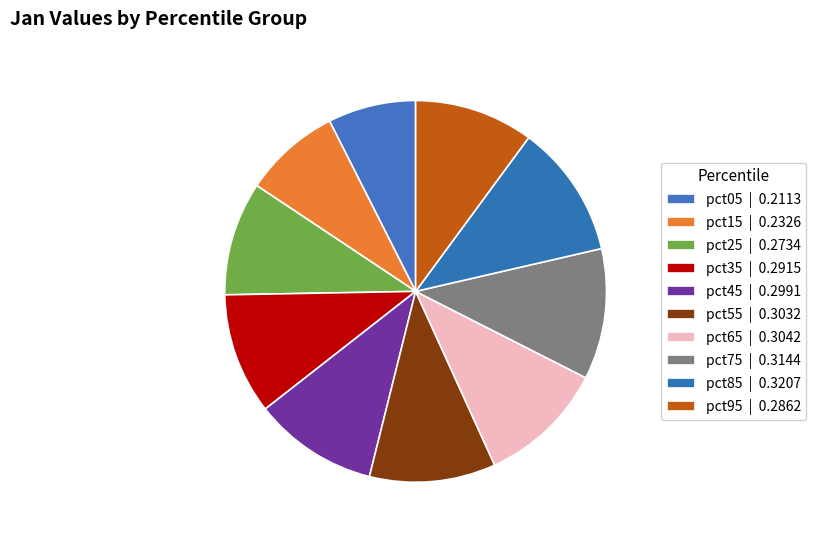

Rank the categories by value from lowest to highest.

pct05, pct15, pct25, pct95, pct35, pct45, pct55, pct65, pct75, pct85